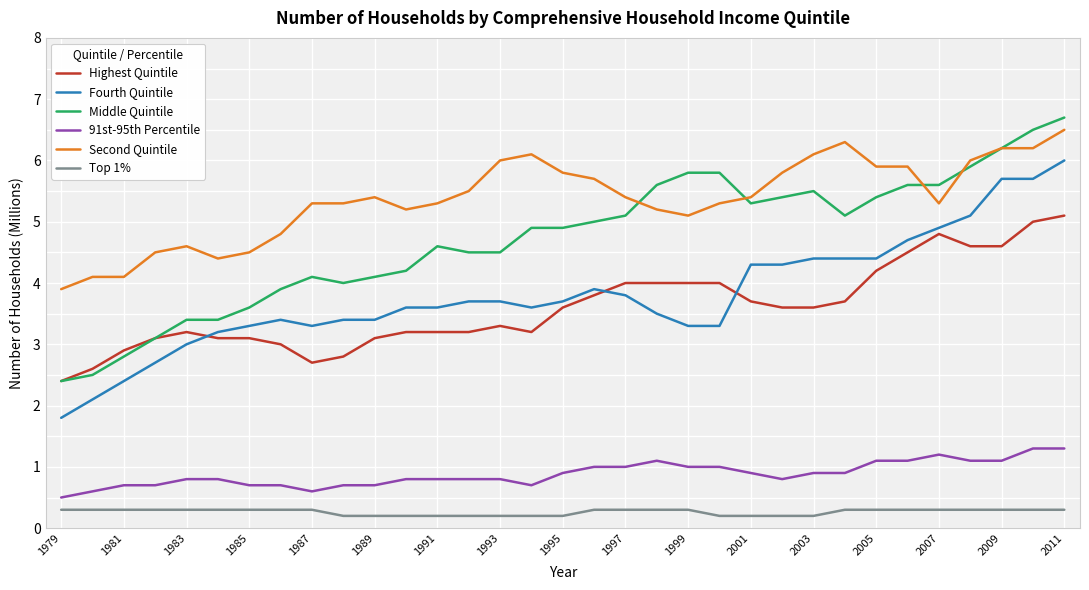

Which series has the widest spread of values?

Middle Quintile